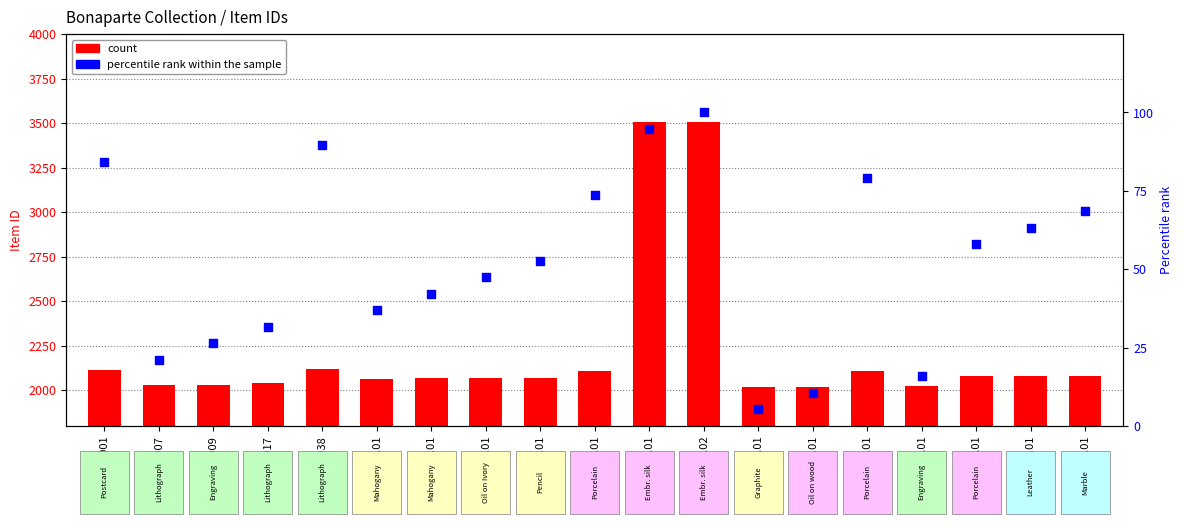

At which category is the sum across all series the highest?

1979.17.02